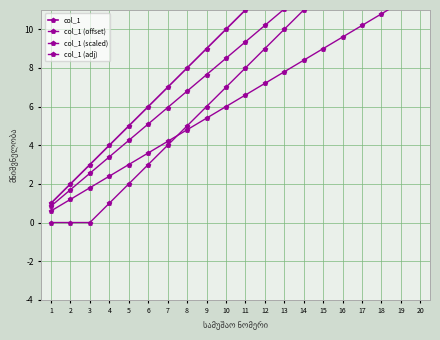

What is the difference between the maximum and minimum values in the col_1 series?

19.0